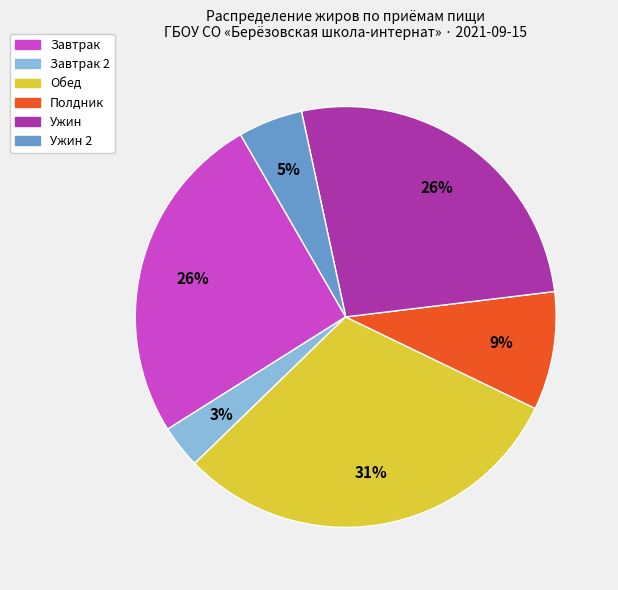

To the nearest percent, what is the average slice percentage?

17%